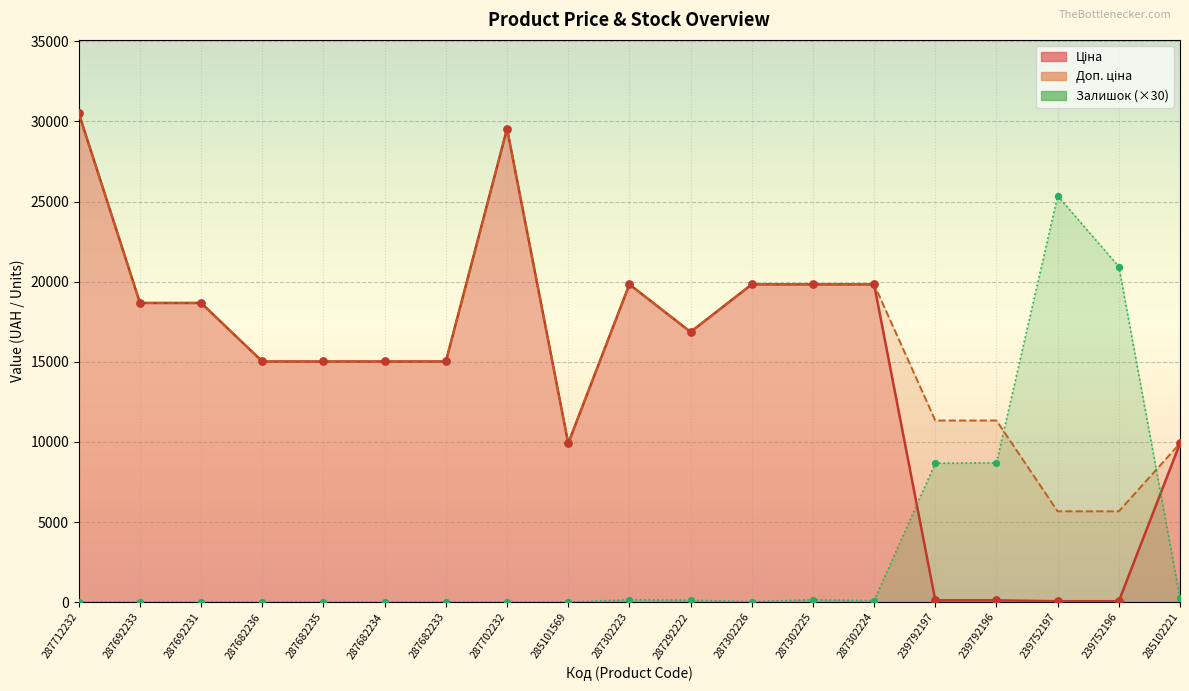

Is the value of Залишок at 239792197 greater than the value of Доп. ціна at 287292222?

No